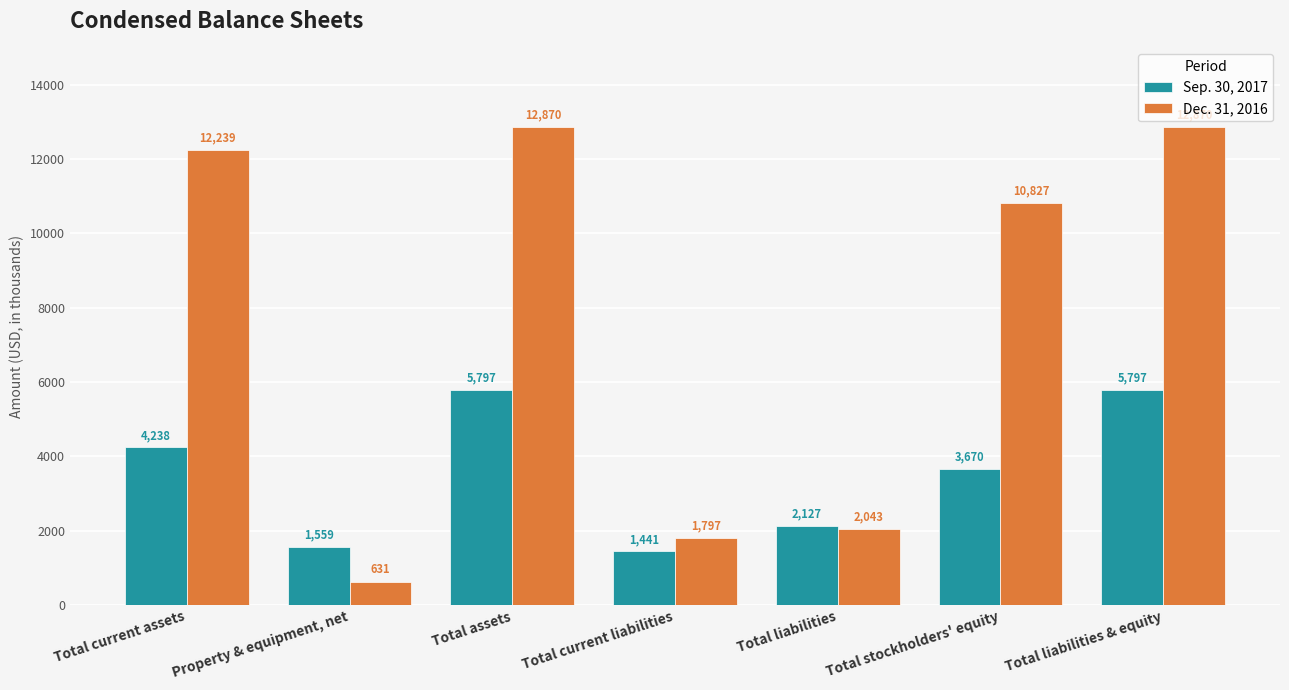

Reading left to right, list all the values displayed in this chart.

Sep. 30, 2017: Total current assets=4238	Property & equipment, net=1559	Total assets=5797	Total current liabilities=1441	Total liabilities=2127	Total stockholders' equity=3670	Total liabilities & equity=5797
Dec. 31, 2016: Total current assets=12239	Property & equipment, net=631	Total assets=12870	Total current liabilities=1797	Total liabilities=2043	Total stockholders' equity=10827	Total liabilities & equity=12870